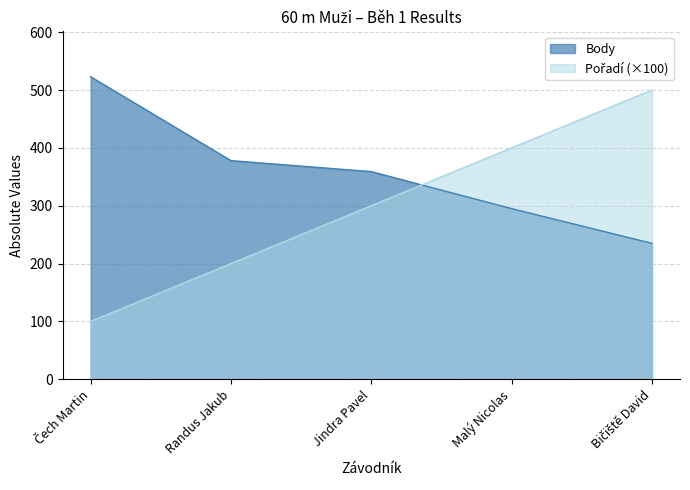

The value of Výkon at Jindra Pavel is 117. True or false?

False